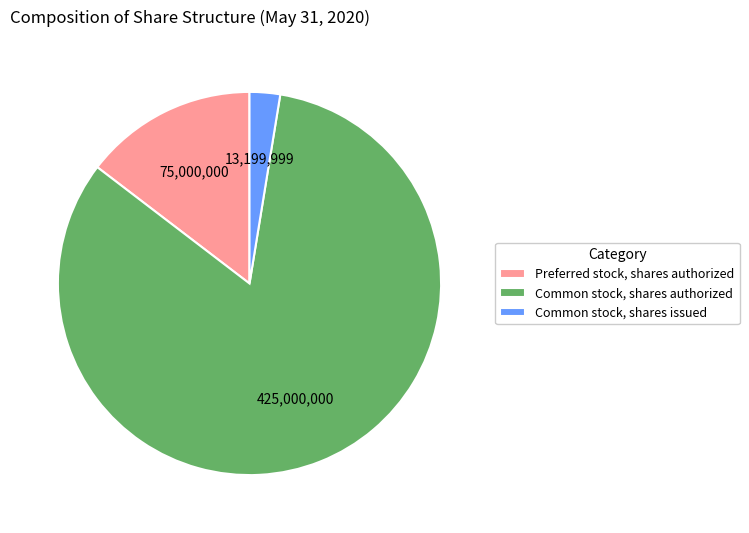

Is the sum of Preferred stock, shares authorized and Common stock, shares issued greater than half?

No